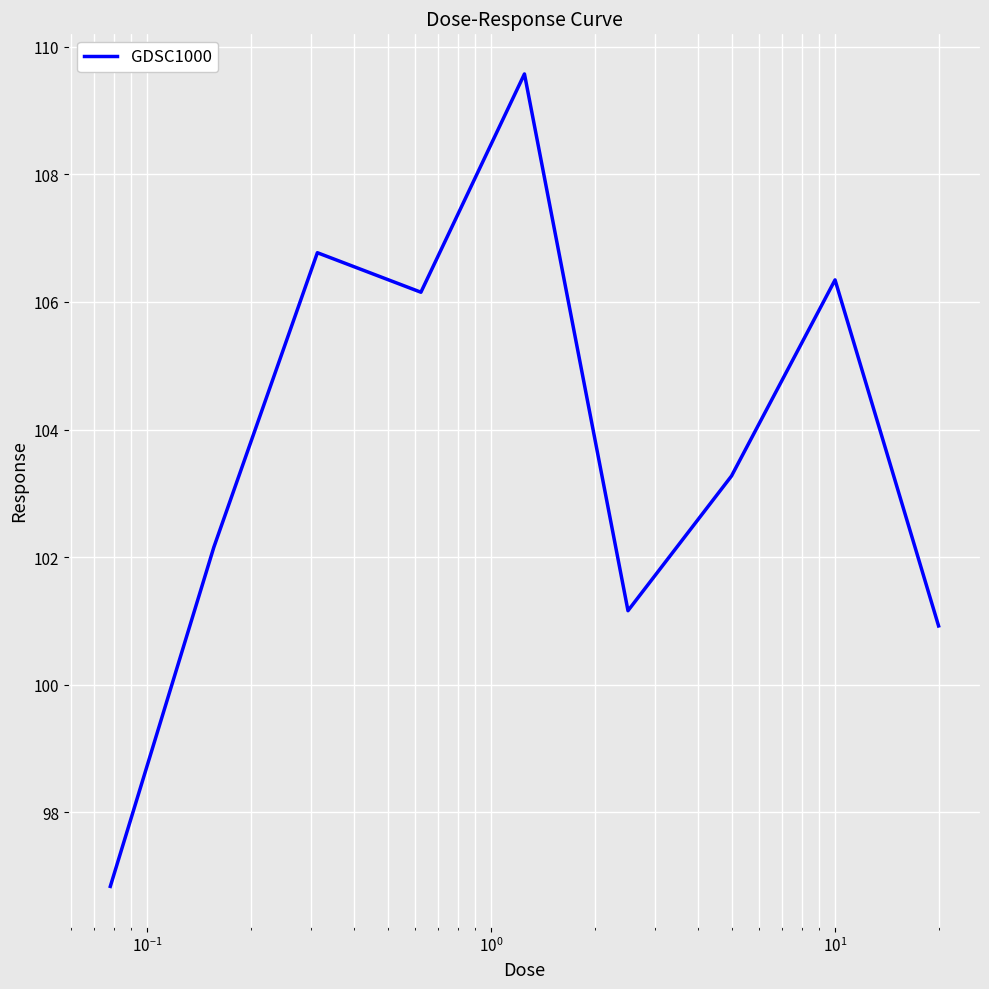

What is the maximum value shown in the chart?

109.6